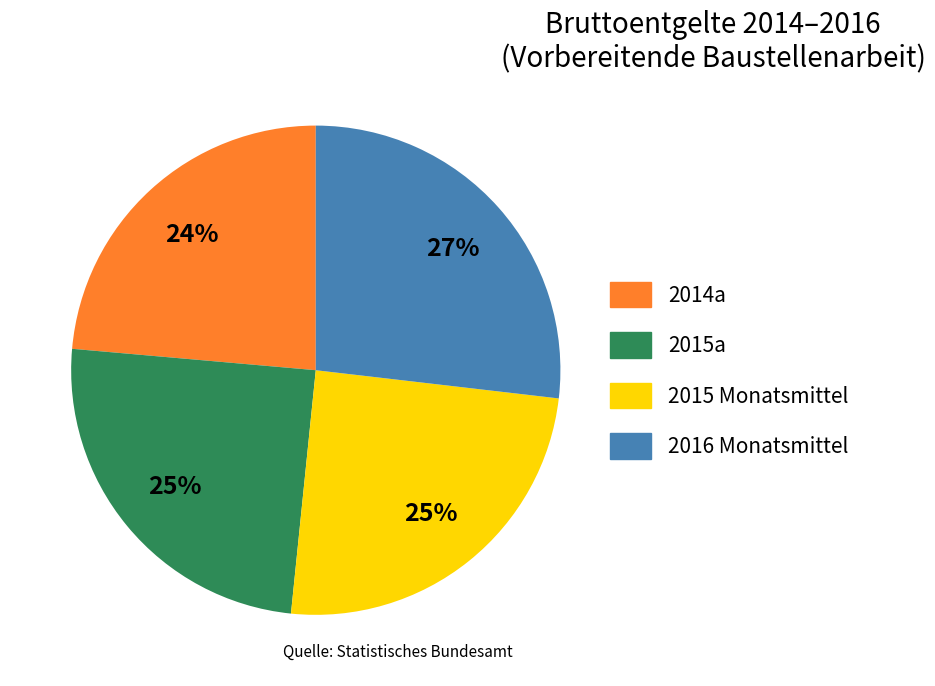

The 2015a slice represents 25% of the pie. True or false?

True